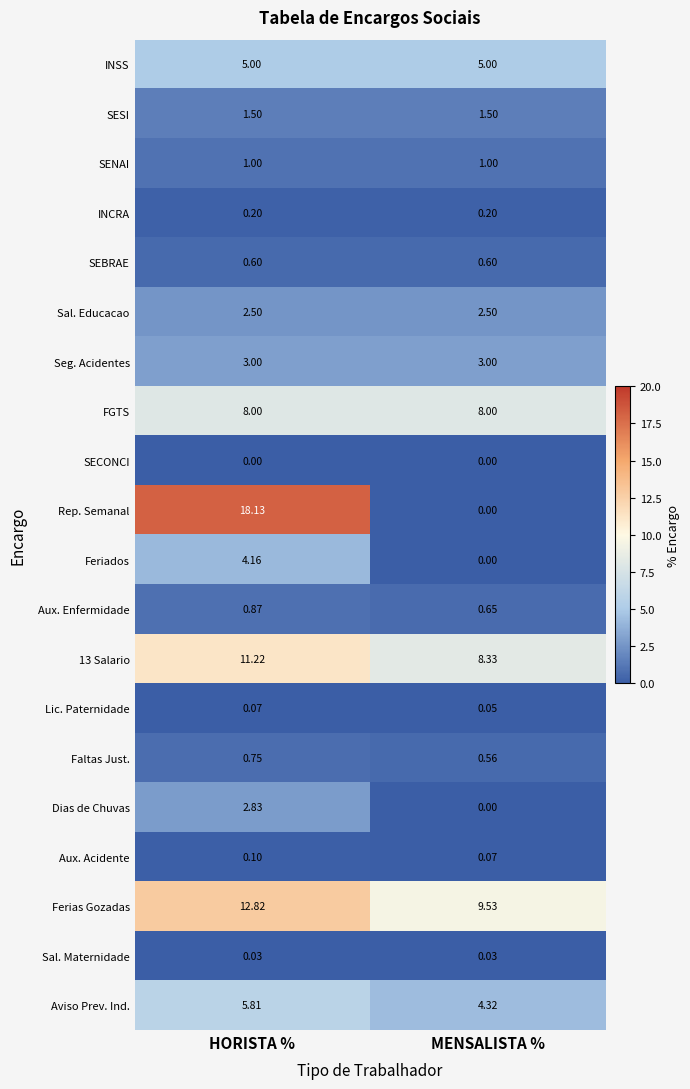

Which series changed the most between HORISTA % and MENSALISTA %?

Rep. Semanal